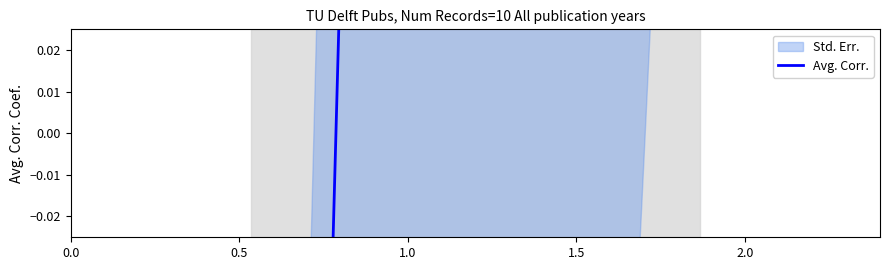

True or false: there are more than 0 points higher than both neighbors.

False